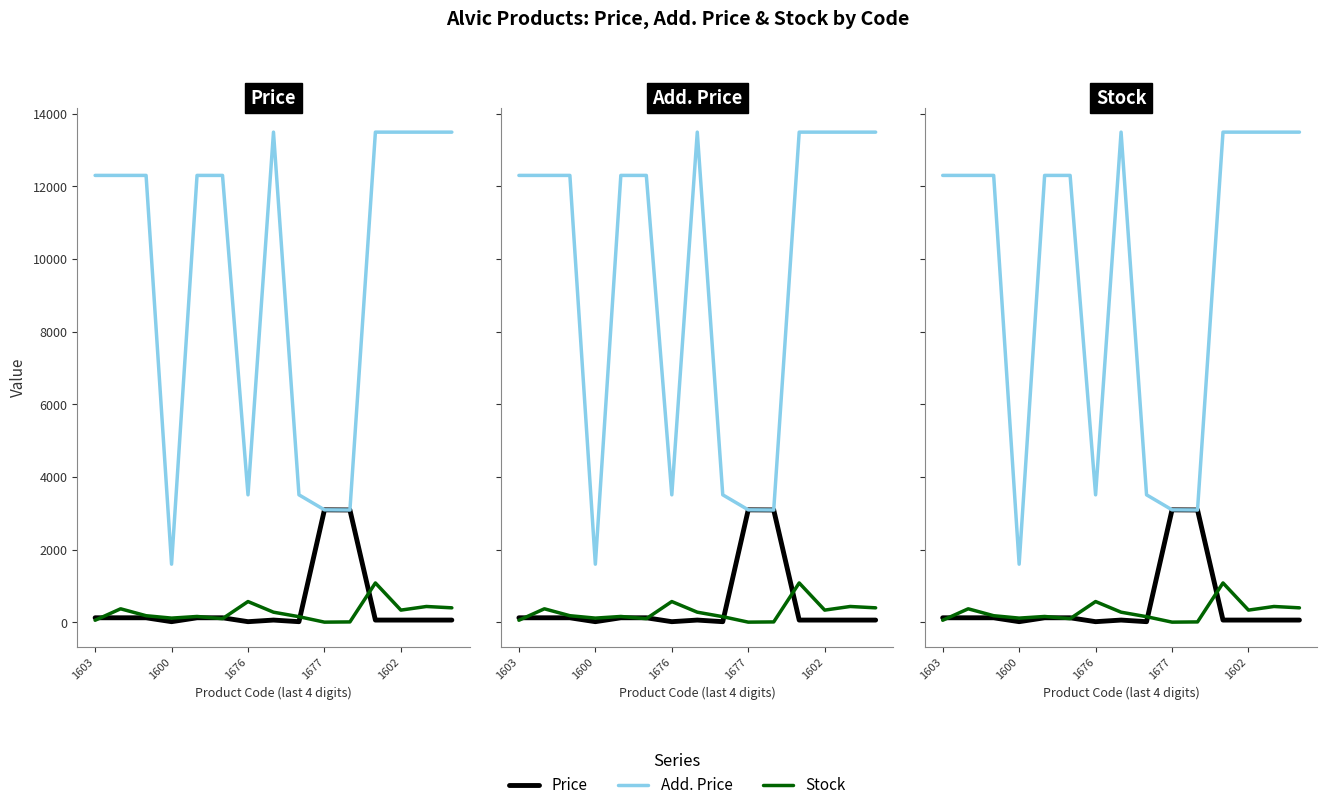

How many times do Stock and Price cross each other?

5